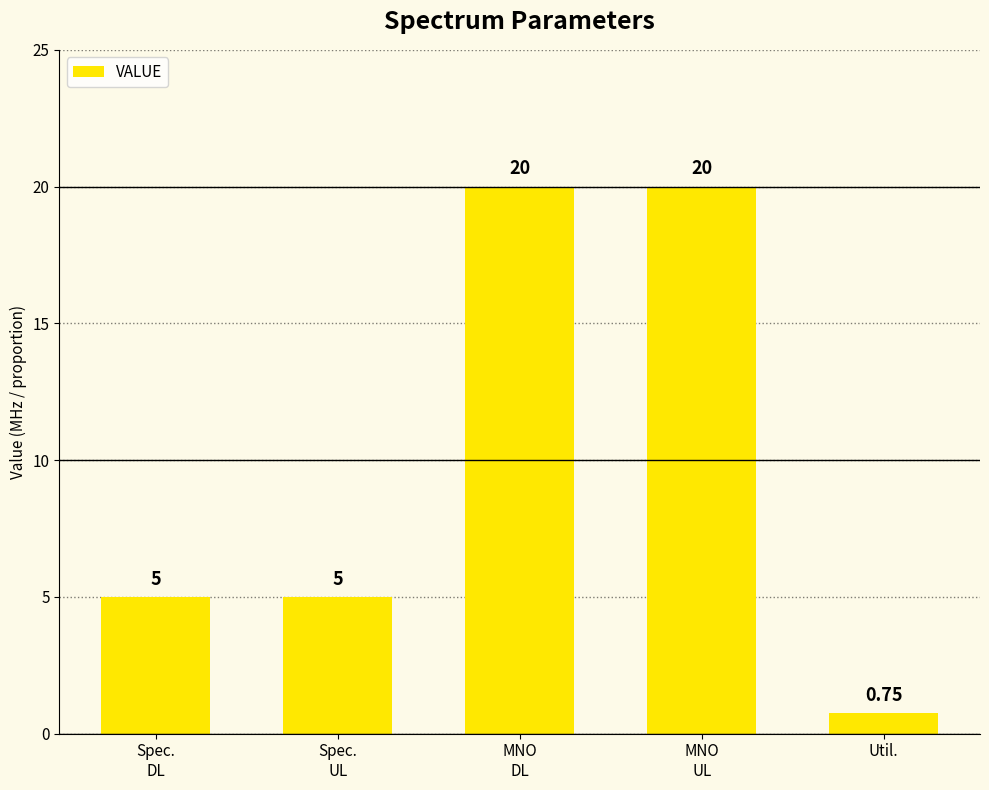

What is the average value?

10.2